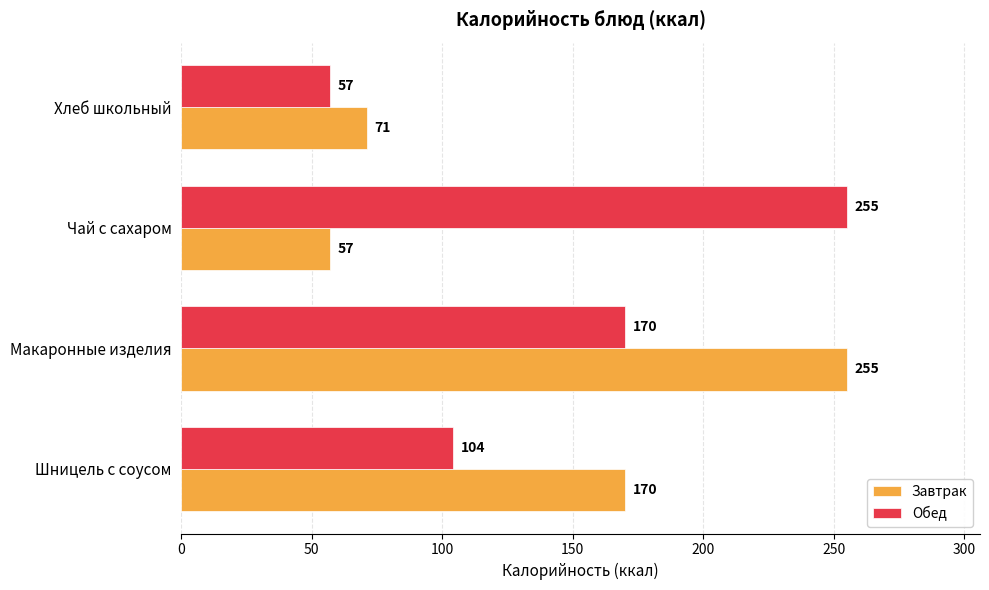

What is the total value across all series at Макаронные изделия?

425